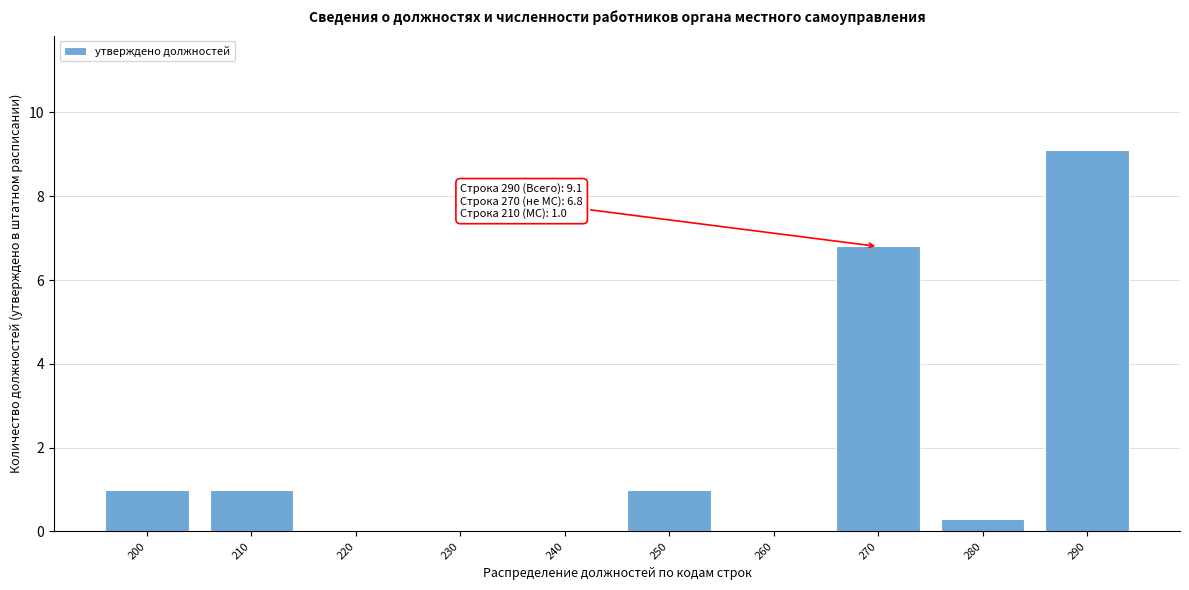

Reading left to right, transcribe all the data shown in this chart.

200=1.0	210=1.0	220=0.0	230=0.0	240=0.0	250=1.0	260=0.0	270=6.8	280=0.3	290=9.1